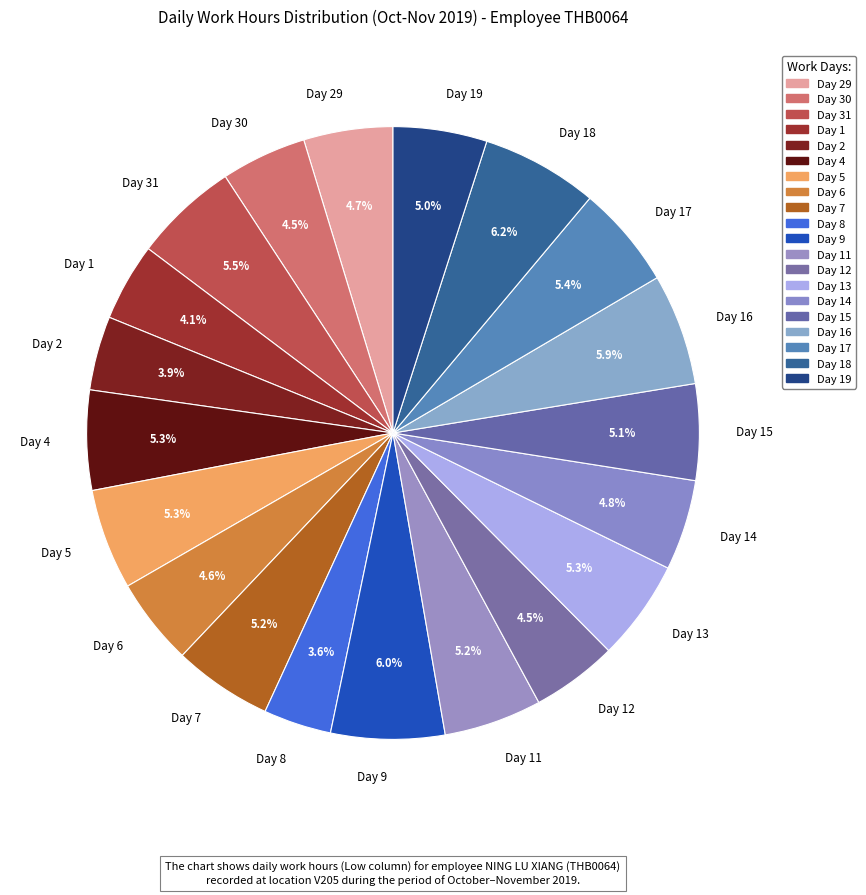

Does Day 2 represent more than half of the total?

No